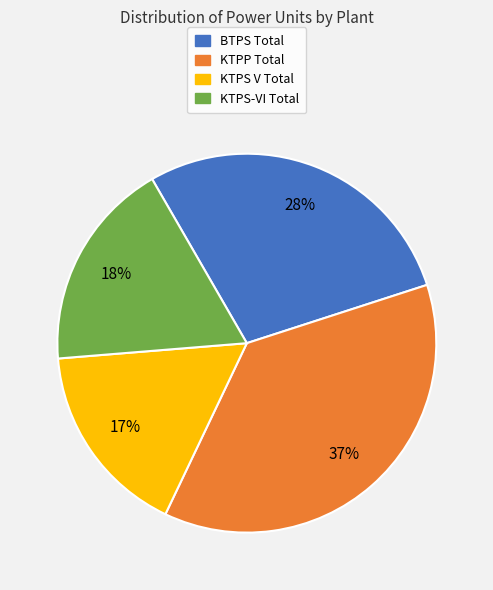

Which category has the biggest portion of the pie?

KTPP Total